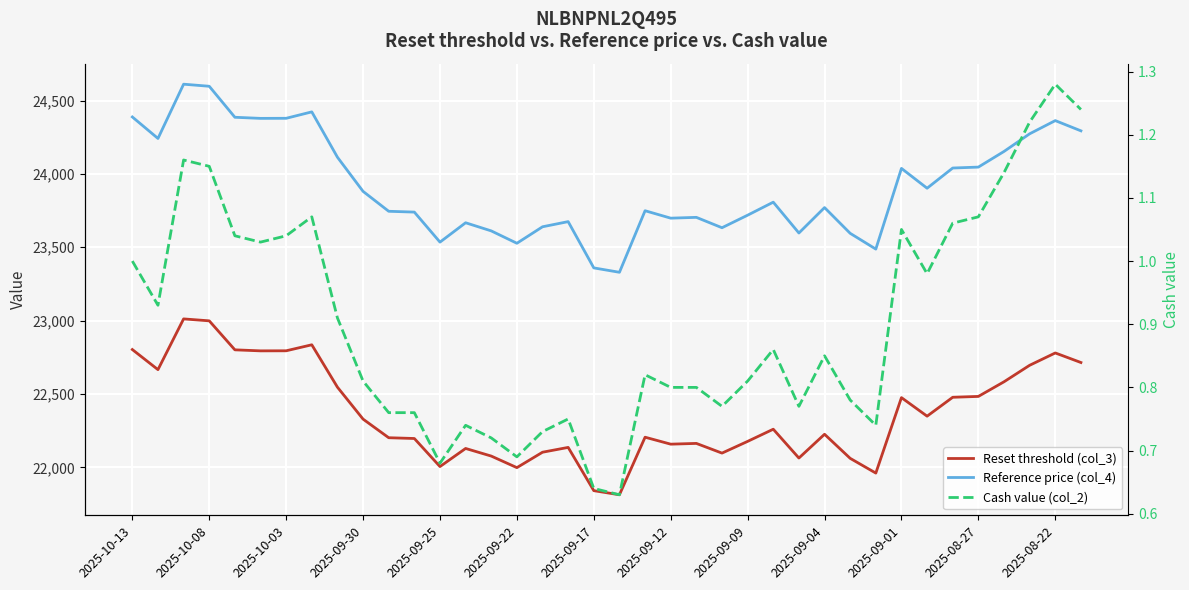

True or false: Cash value (col_2) and Reference price (col_4) intersect in this chart.

False